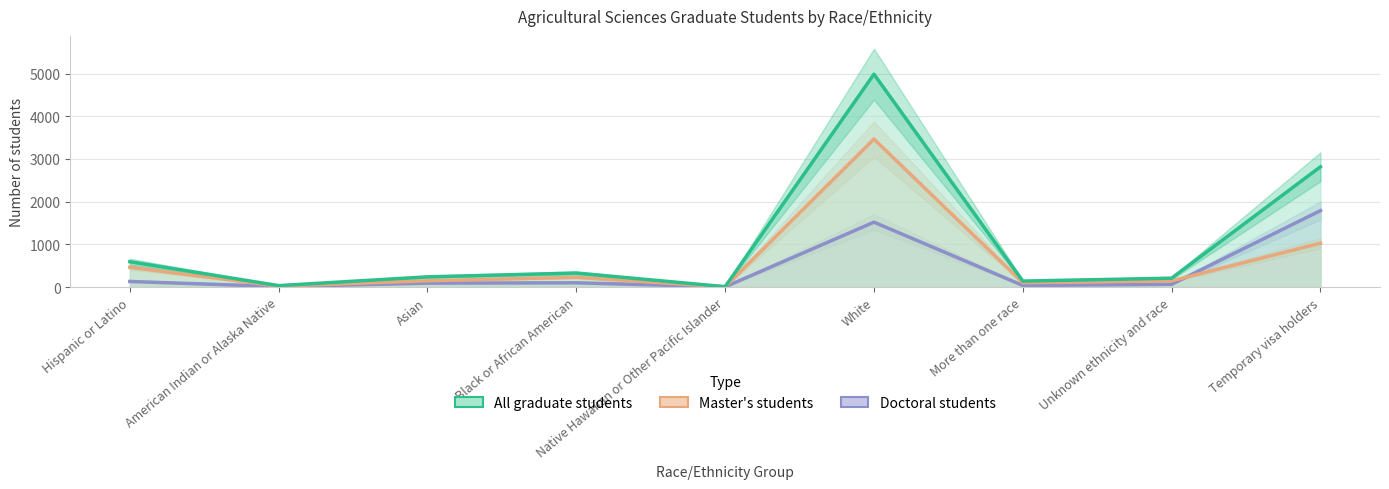

Is it true that Master's students equals 4 at Native Hawaiian or Other Pacific Islander?

True